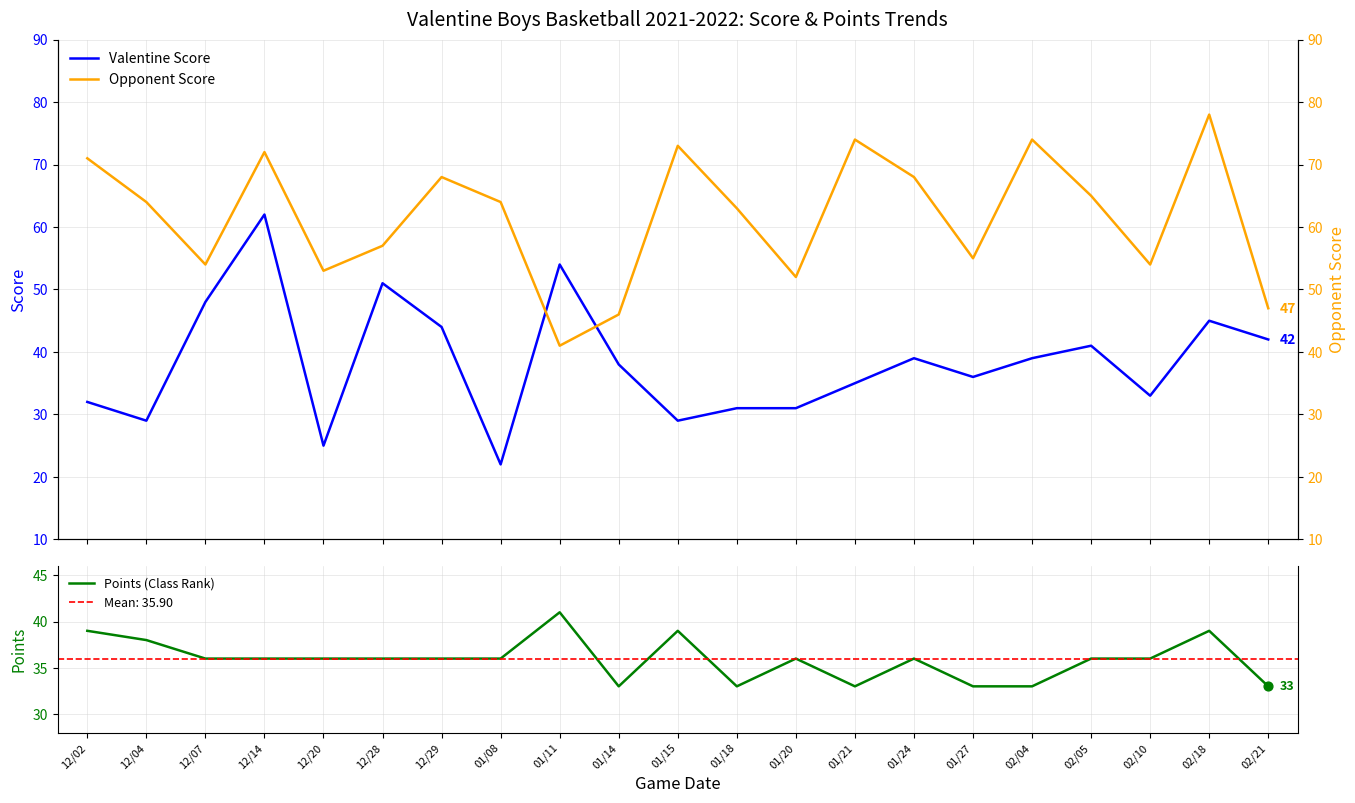

Which series contains the highest Y value?

Opponent Score